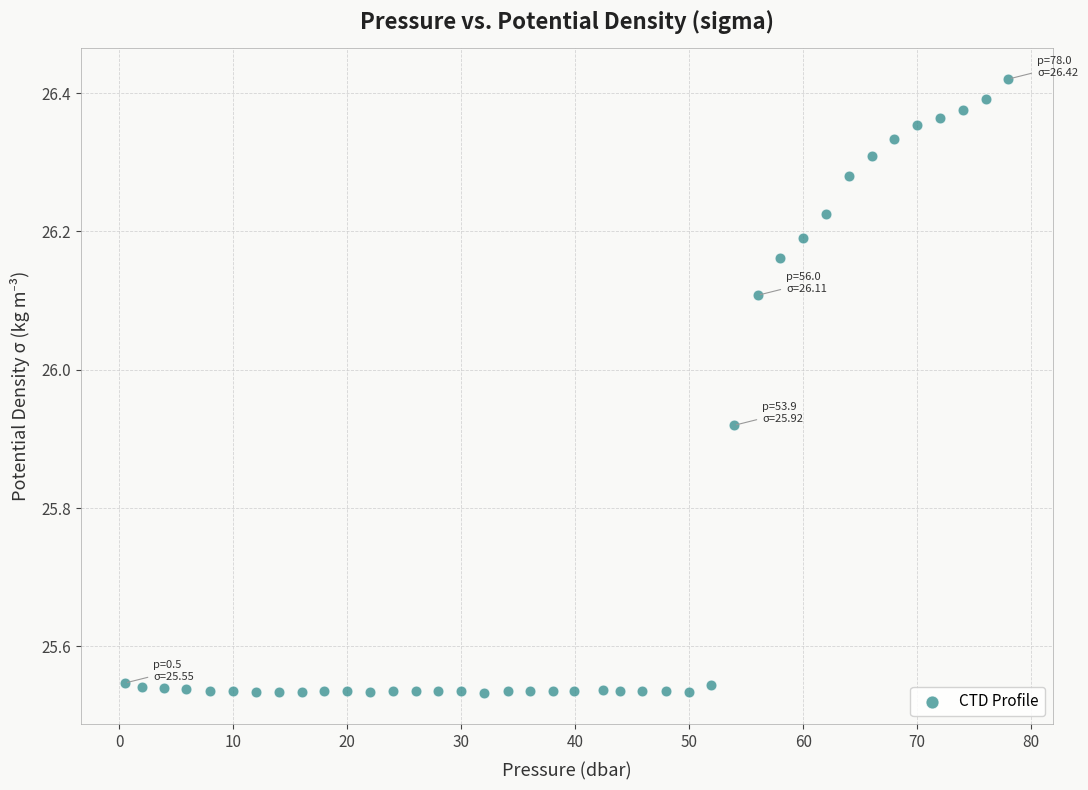

What is the range of Y values (max minus min)?

0.9